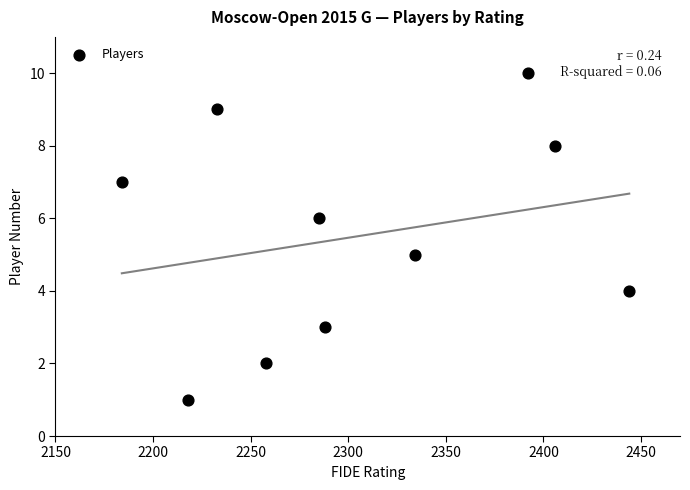

What is the range of Y values (max minus min)?

9